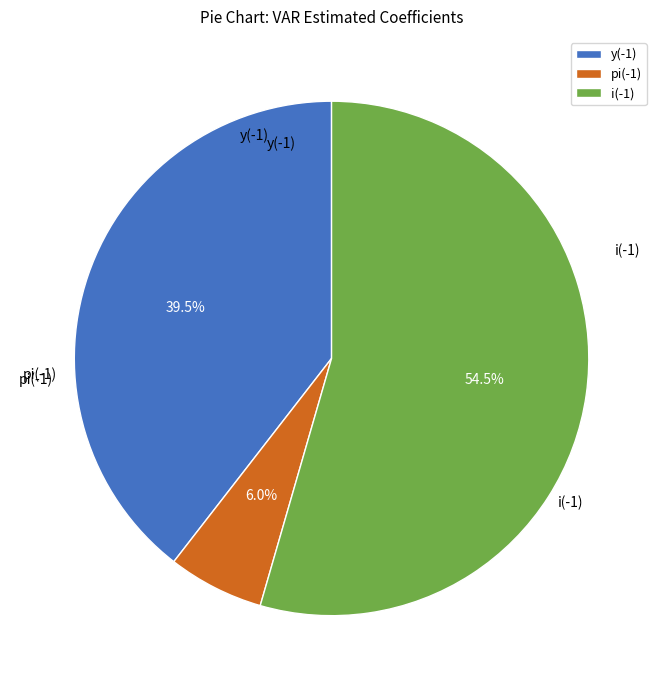

Between i(-1) and pi(-1), which is larger?

i(-1)